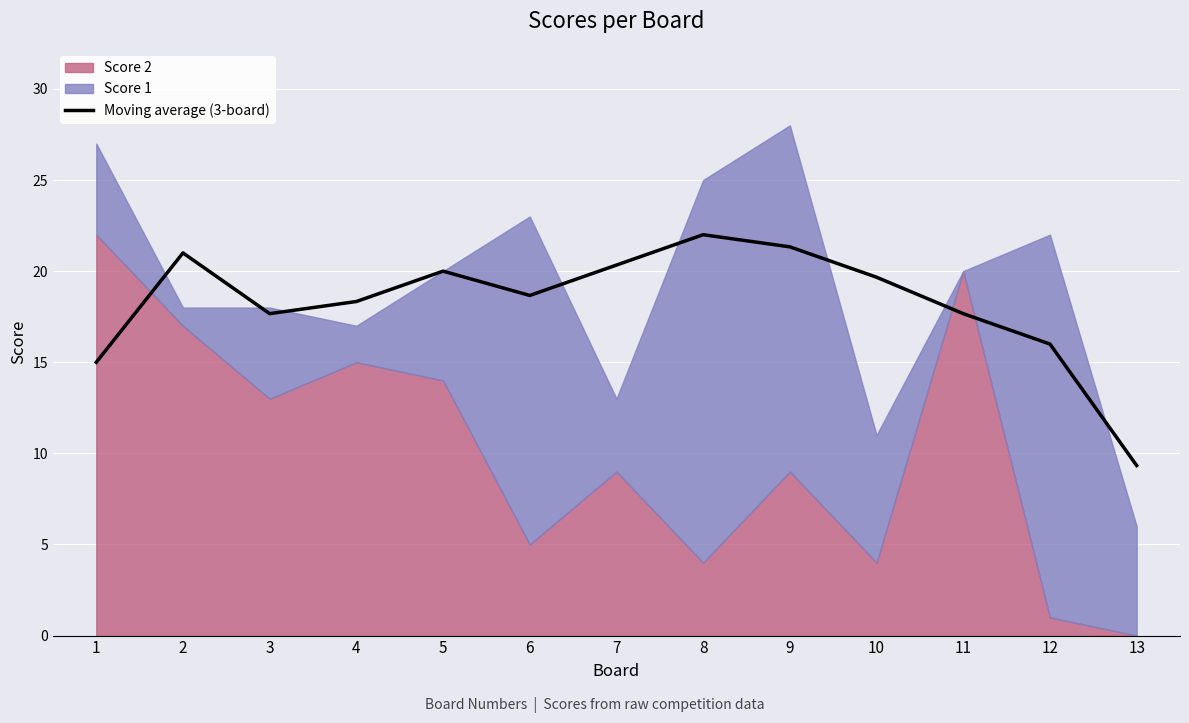

True or false: there are more than 0 points higher than both neighbors.

True